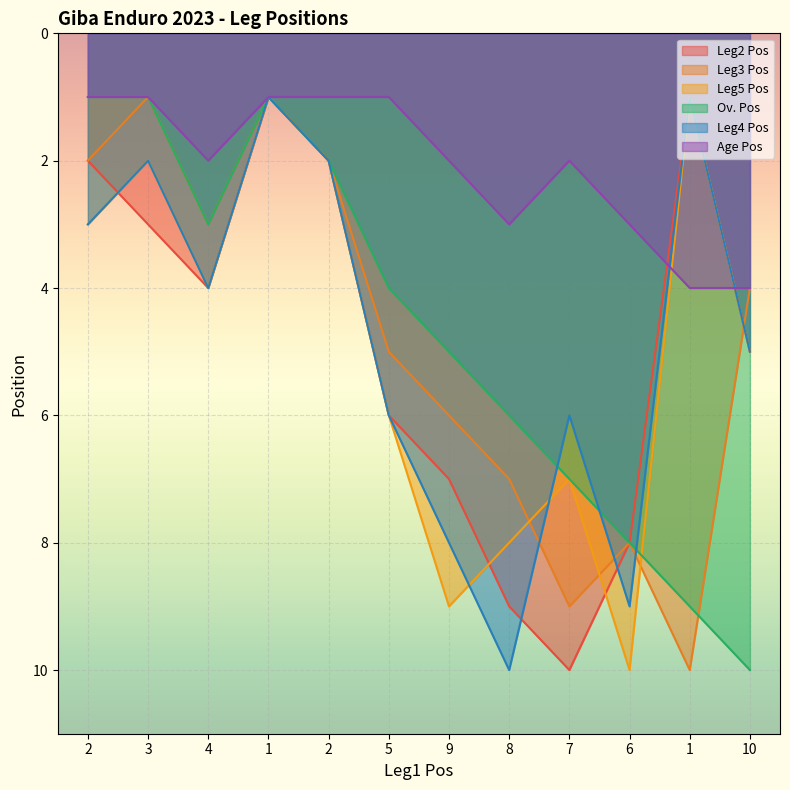

At how many categories does at least one series exceed 7?

6